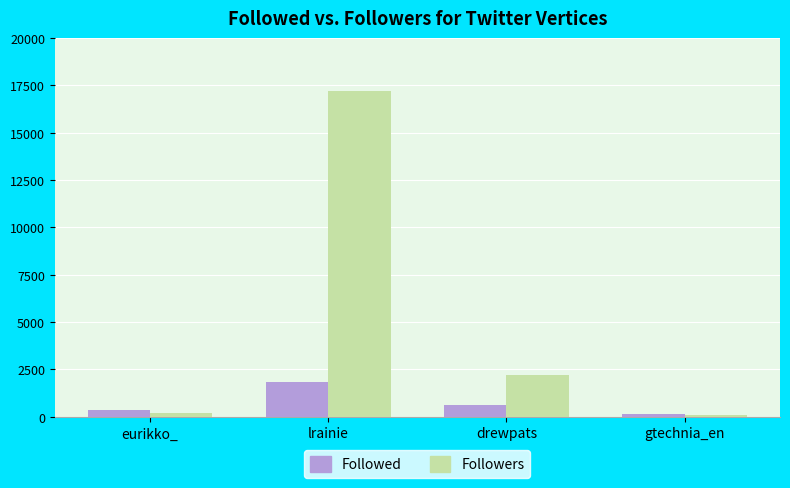

How many groups of bars are there?

4